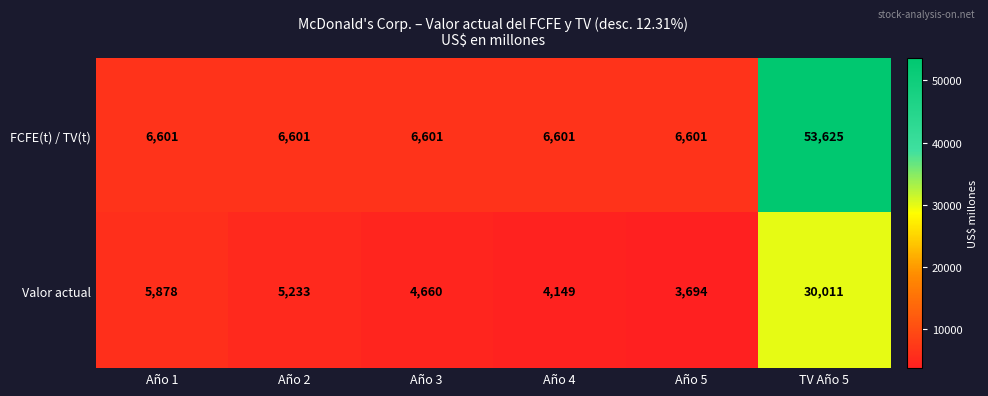

At Año 4, list the series in order from largest to smallest.

FCFE(t) / TV(t), Valor actual